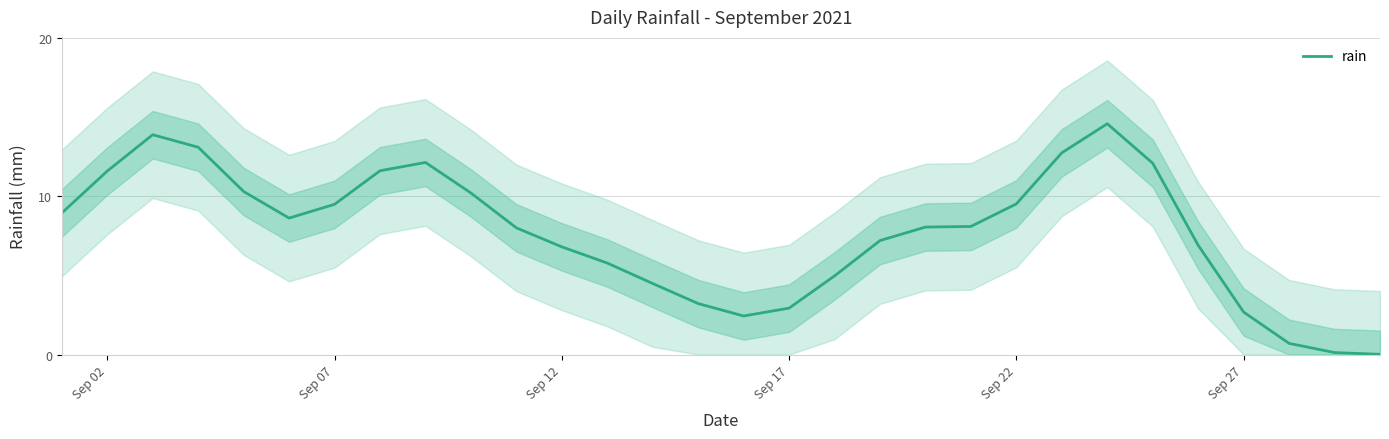

What is the change in value from Sep 12 to Sep 22?

+2.7